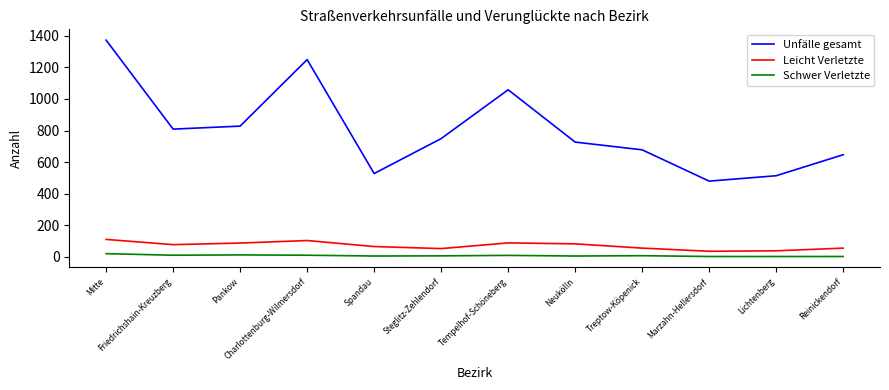

What is the minimum value shown in the chart?

3